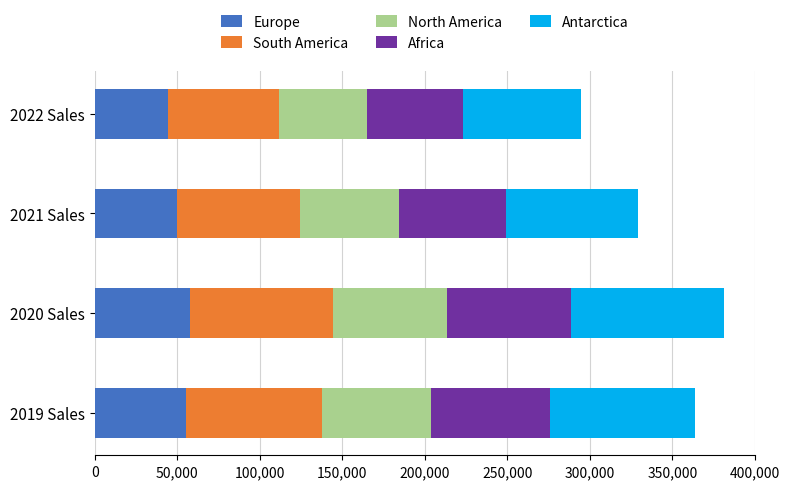

How many values in the Europe series are below 55125?

2